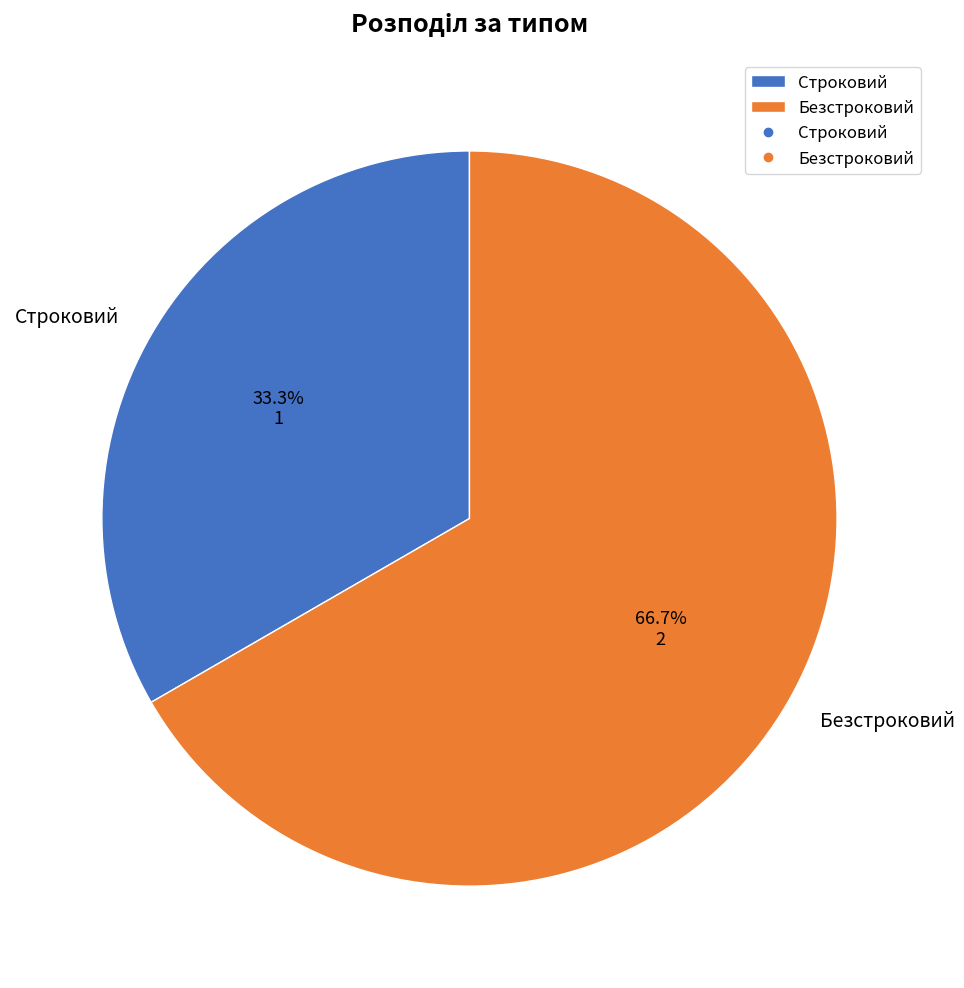

How much of the chart is everything except Строковий?

66.7%